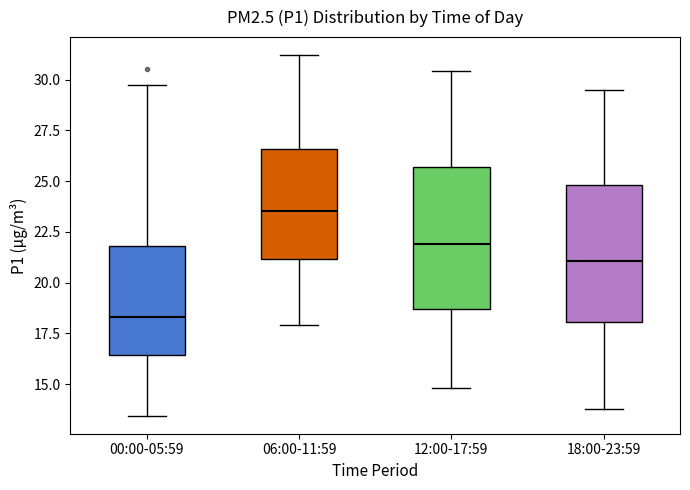

Reading left to right, read every box against the y-axis: the position of its median line, the range the box covers, and the ends of its whiskers. The values are not printed on the chart, so give them approximately, as read against the axis.

00:00-05:59: median 18.5, box 16.5 to 22.0, whiskers 13.5 to 30.0
06:00-11:59: median 23.5, box 21.0 to 26.5, whiskers 18.0 to 31.0
12:00-17:59: median 22.0, box 18.5 to 25.5, whiskers 15.0 to 30.5
18:00-23:59: median 21.0, box 18.0 to 25.0, whiskers 14.0 to 29.5